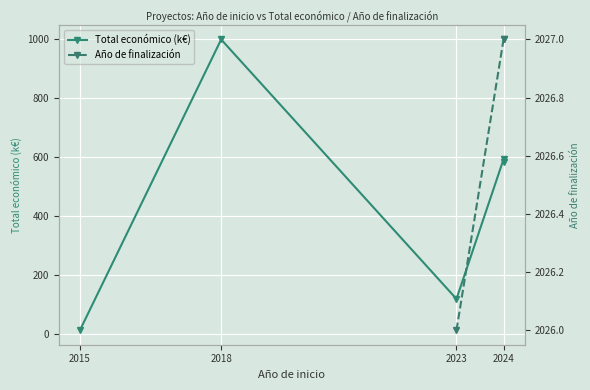

What is the label of the 2nd point from the right?

2024